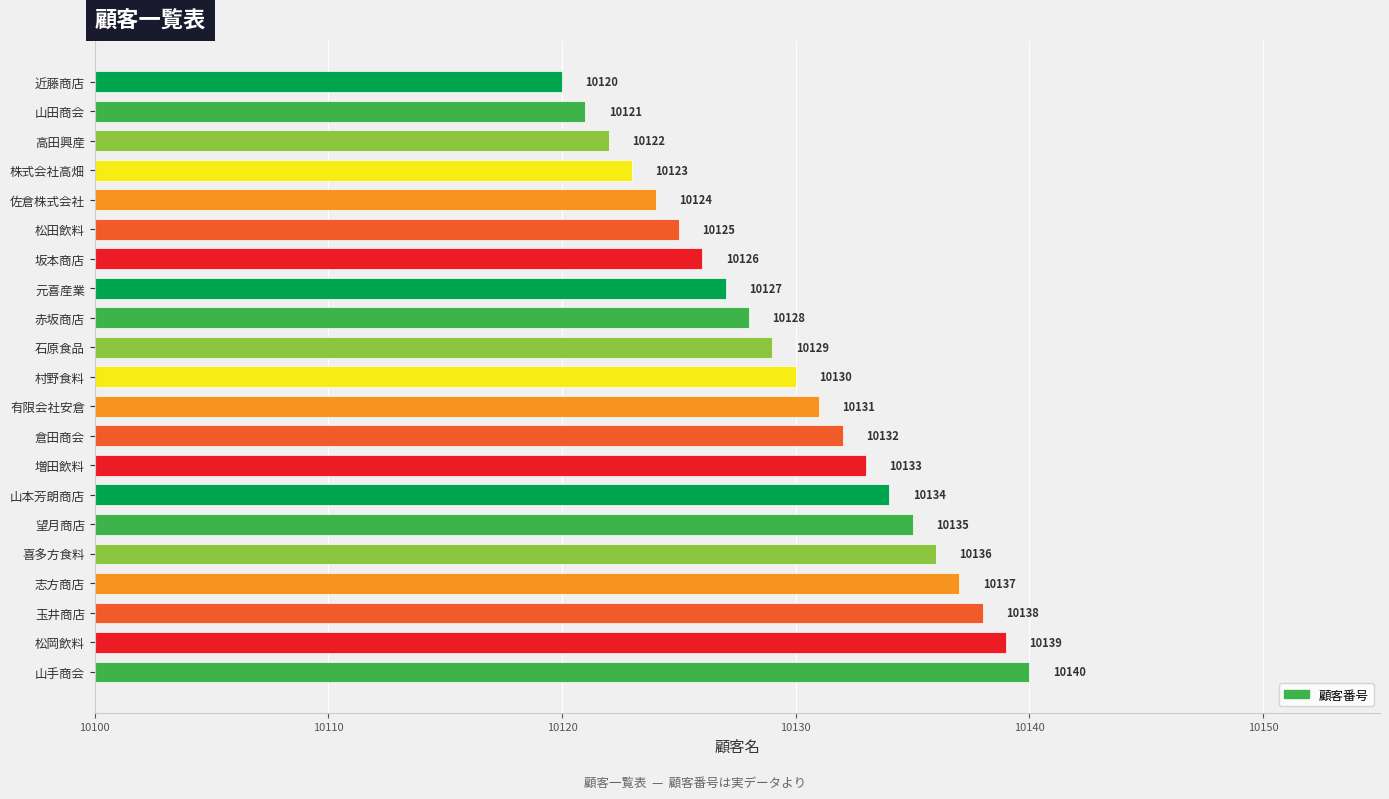

Read the value at 望月商店, to the nearest 10.

10140